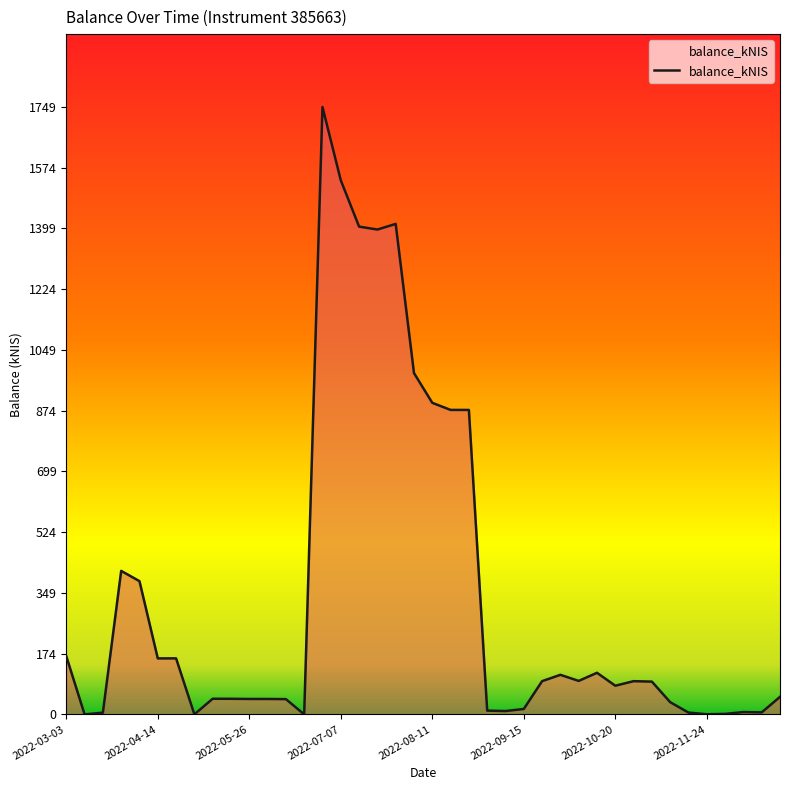

What is the difference between the maximum and minimum values?

1749.2